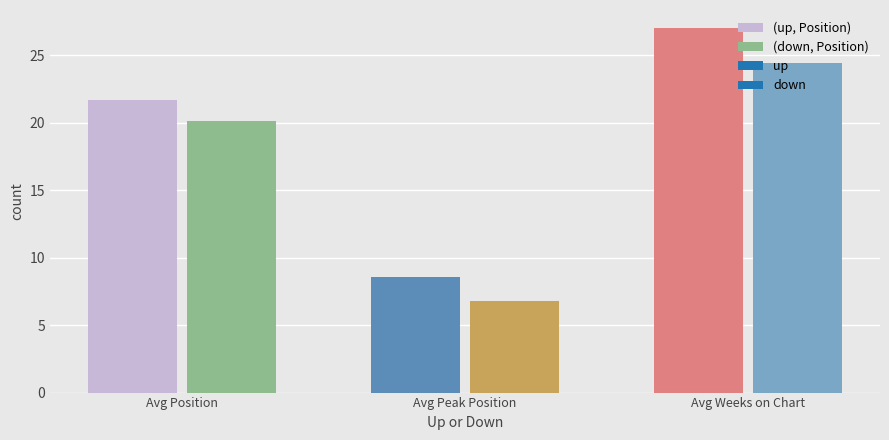

What value does the (up, Position) series have at Avg Position?

21.7